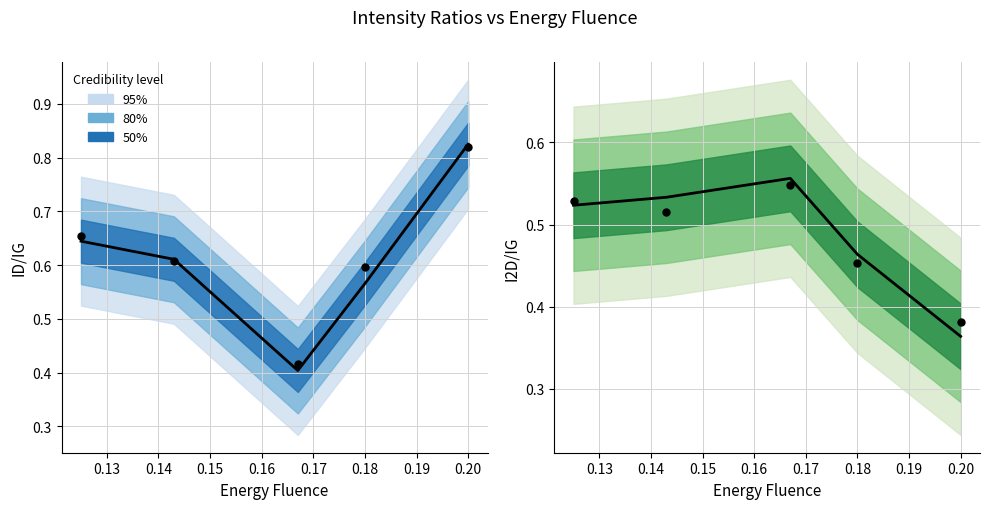

Which series has the largest total across all categories?

Observed ID/IG